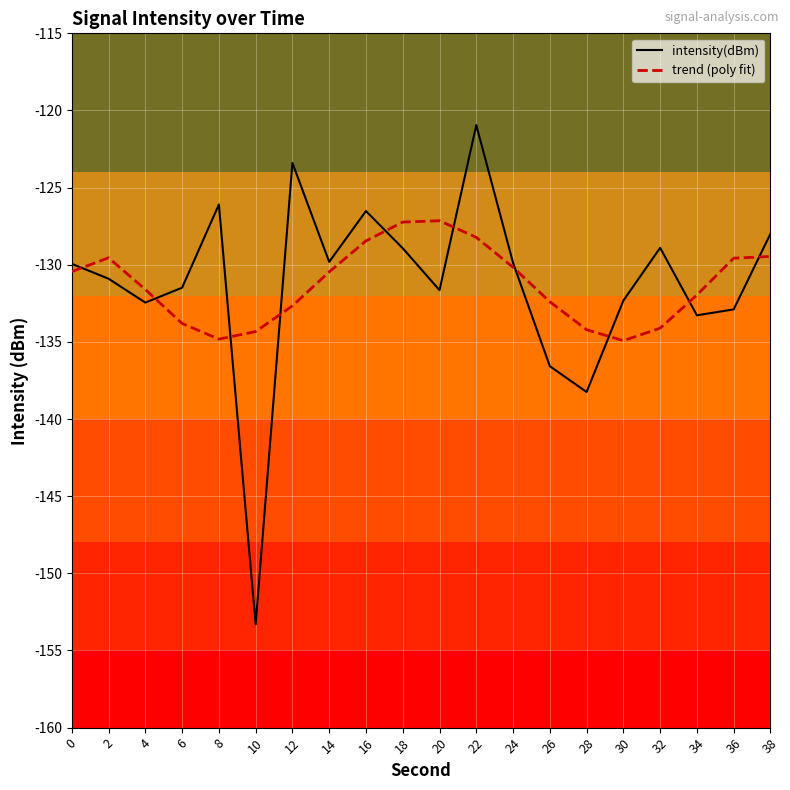

What value does the trend (poly fit) series have at 4?

-131.6